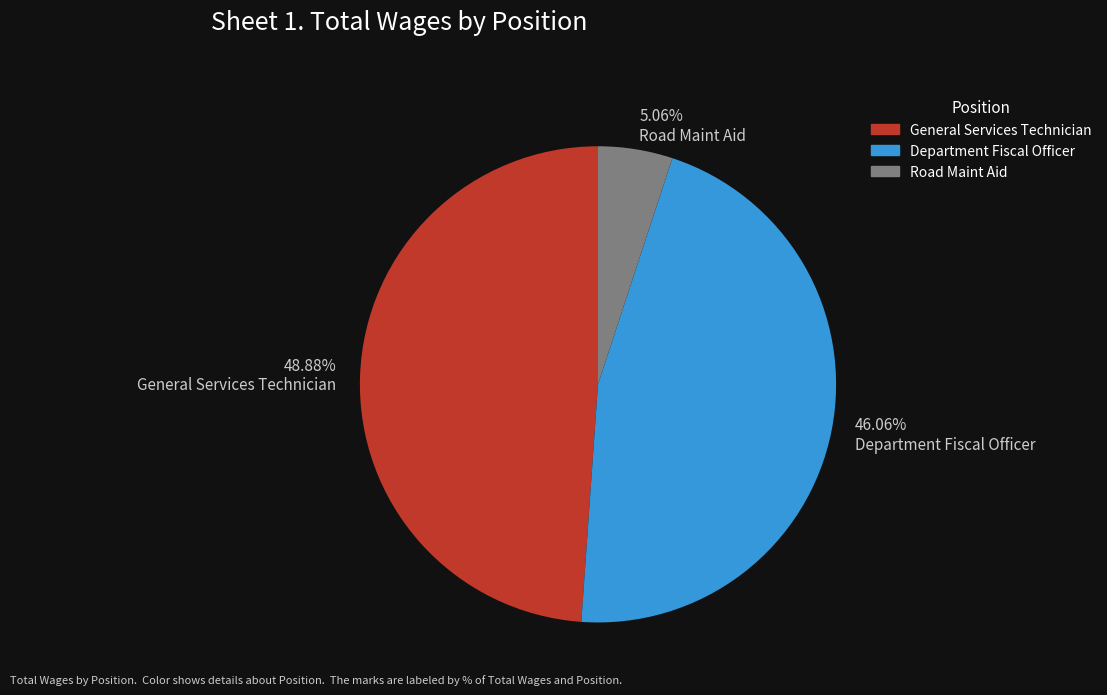

What percentage is NOT represented by General Services Technician?

51.1%